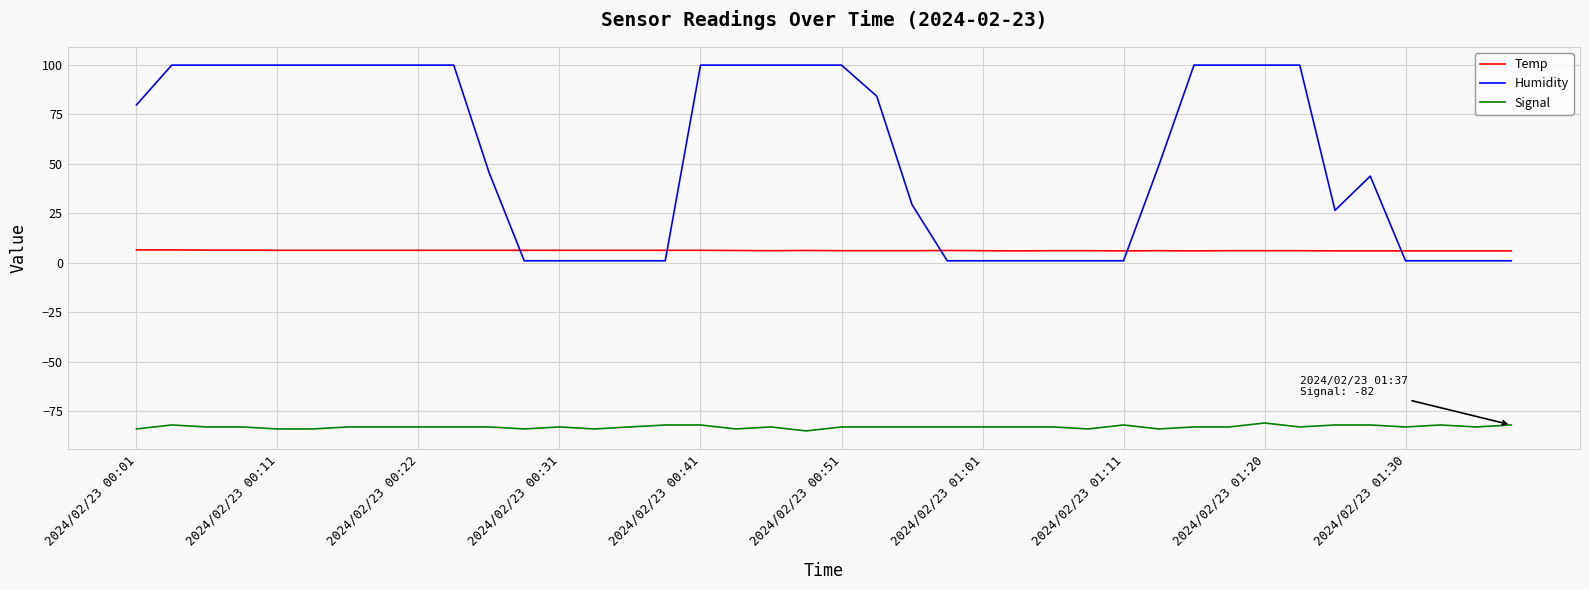

Which series has the widest spread of values?

Humidity